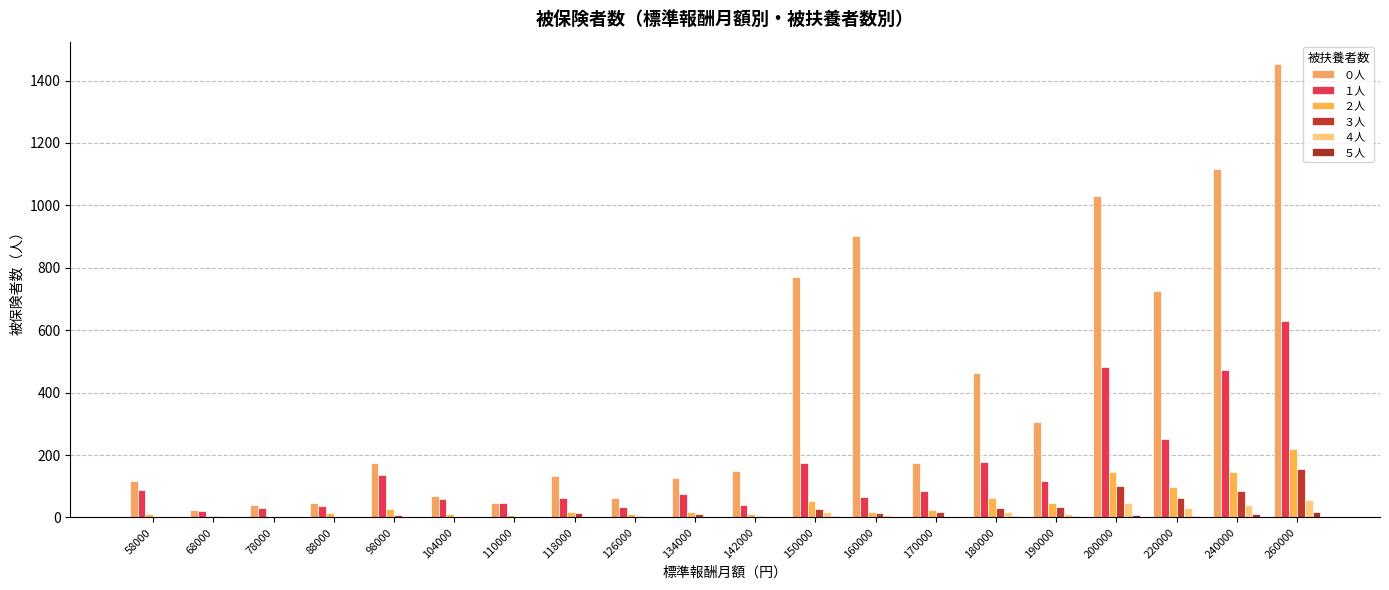

What is the value of the ２人 bar at the 8th from the left?

16